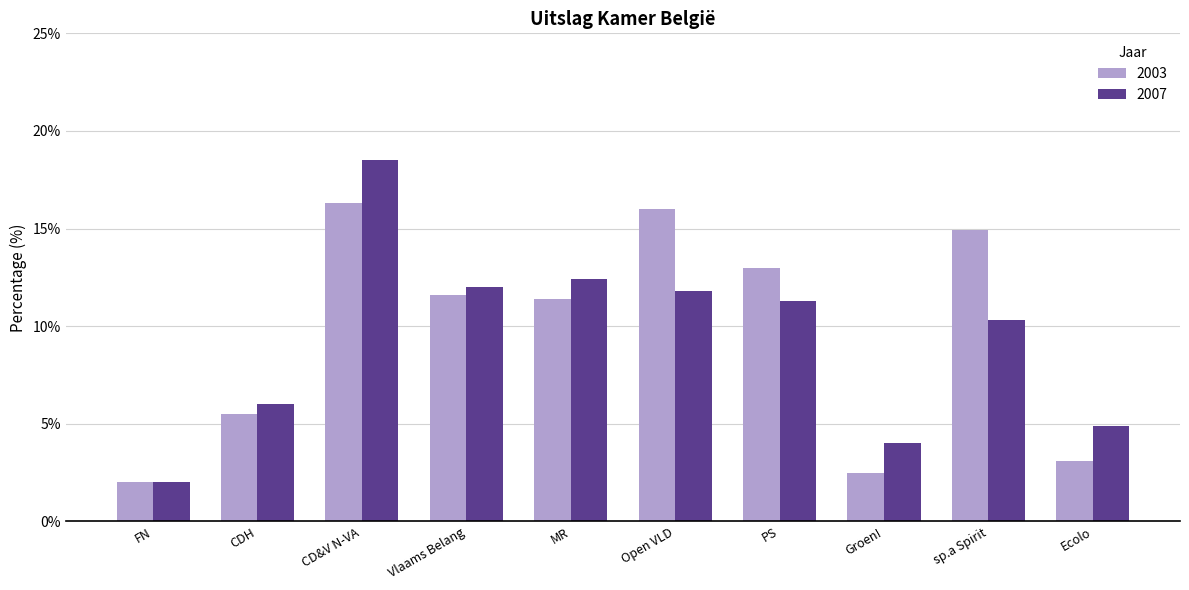

What is the sum of all 2007 values?

93.2